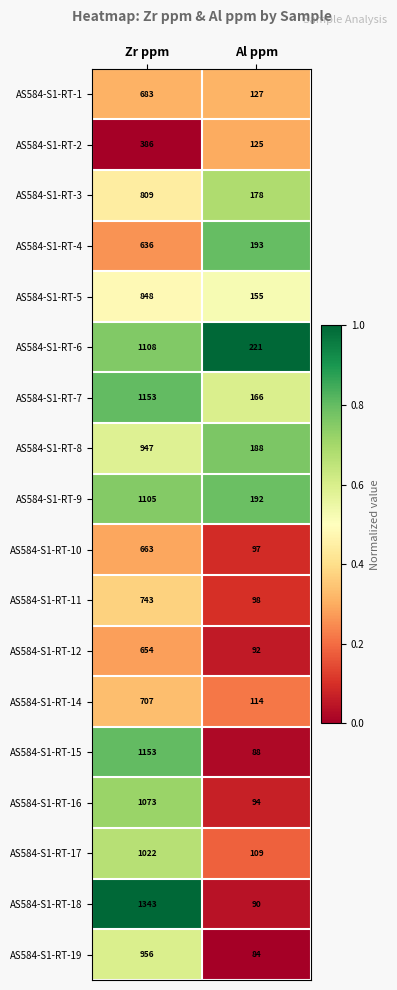

True or false: AS584-S1-RT-18 has a value of 53 at Al ppm.

False